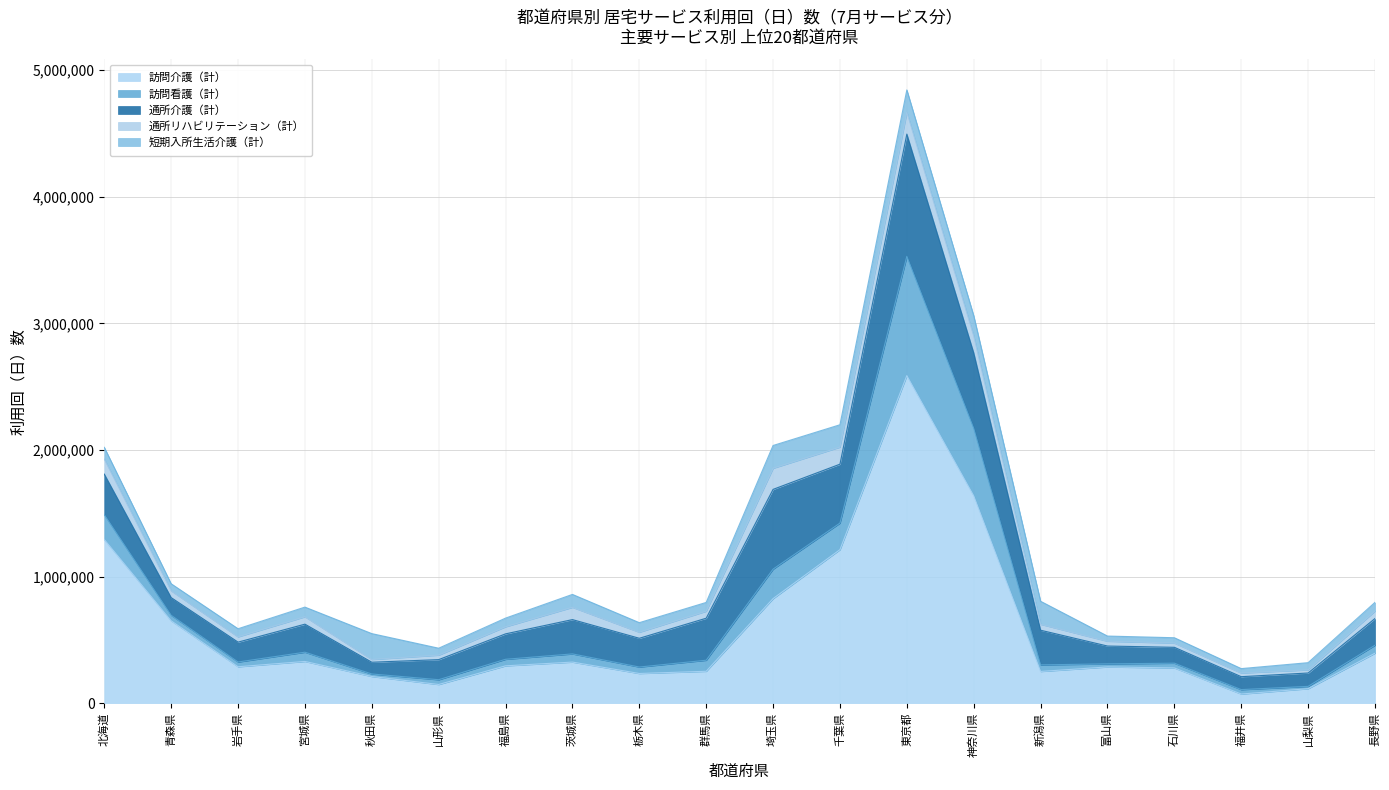

At which label does 短期入所生活介護（計） first exceed 75504?

北海道